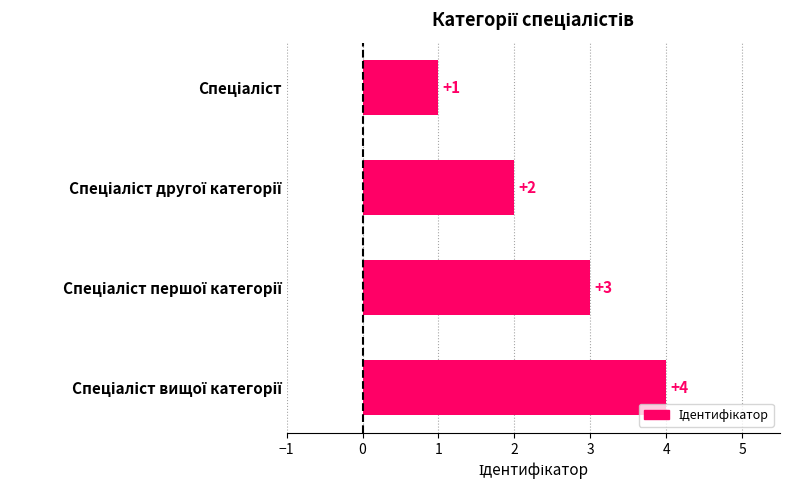

What is the value of the 1st bar from the top?

1